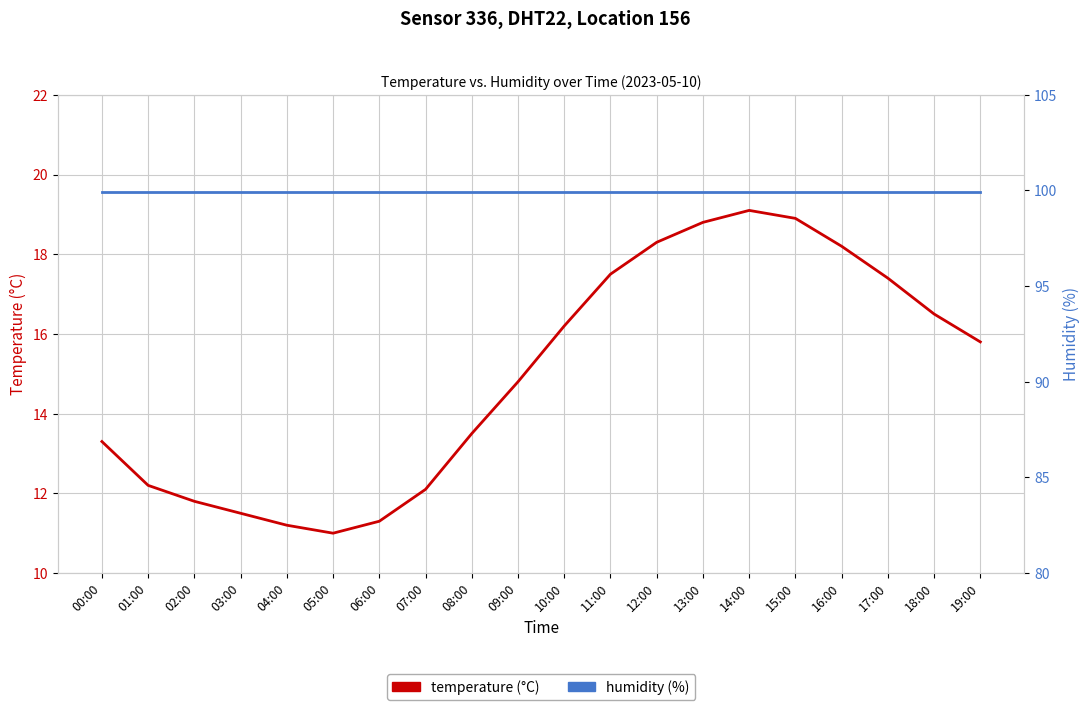

Which category has the highest value across all series?

00:00